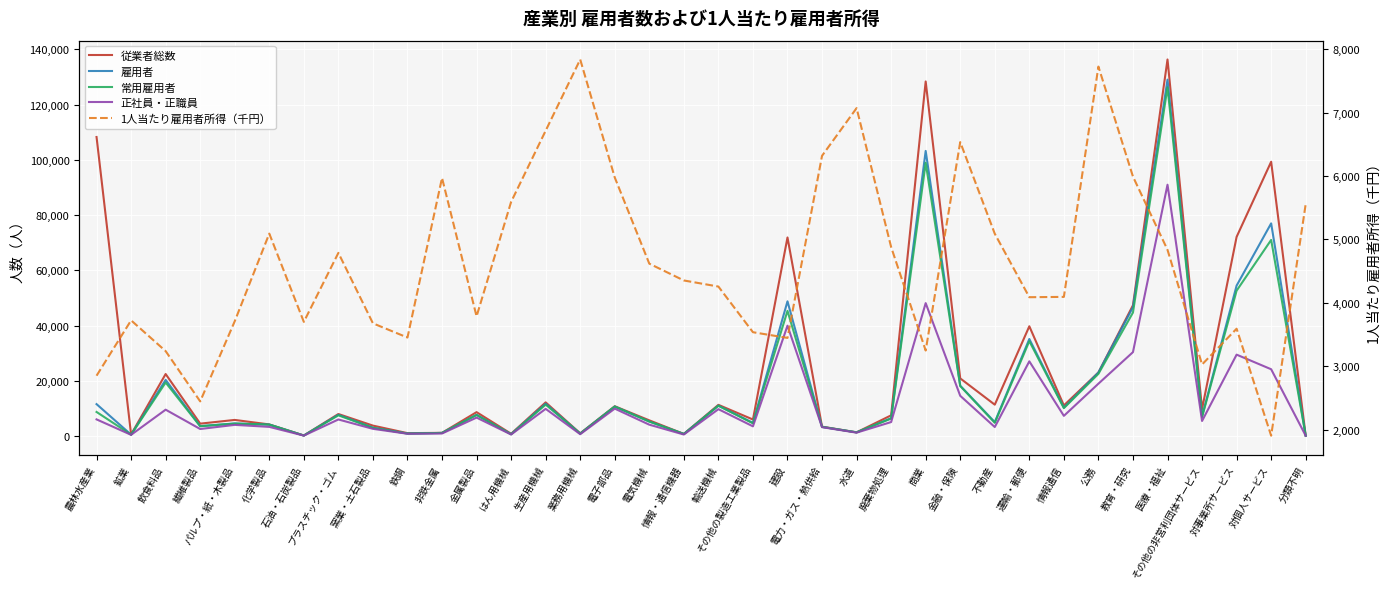

At how many categories does at least one series exceed 96919?

4